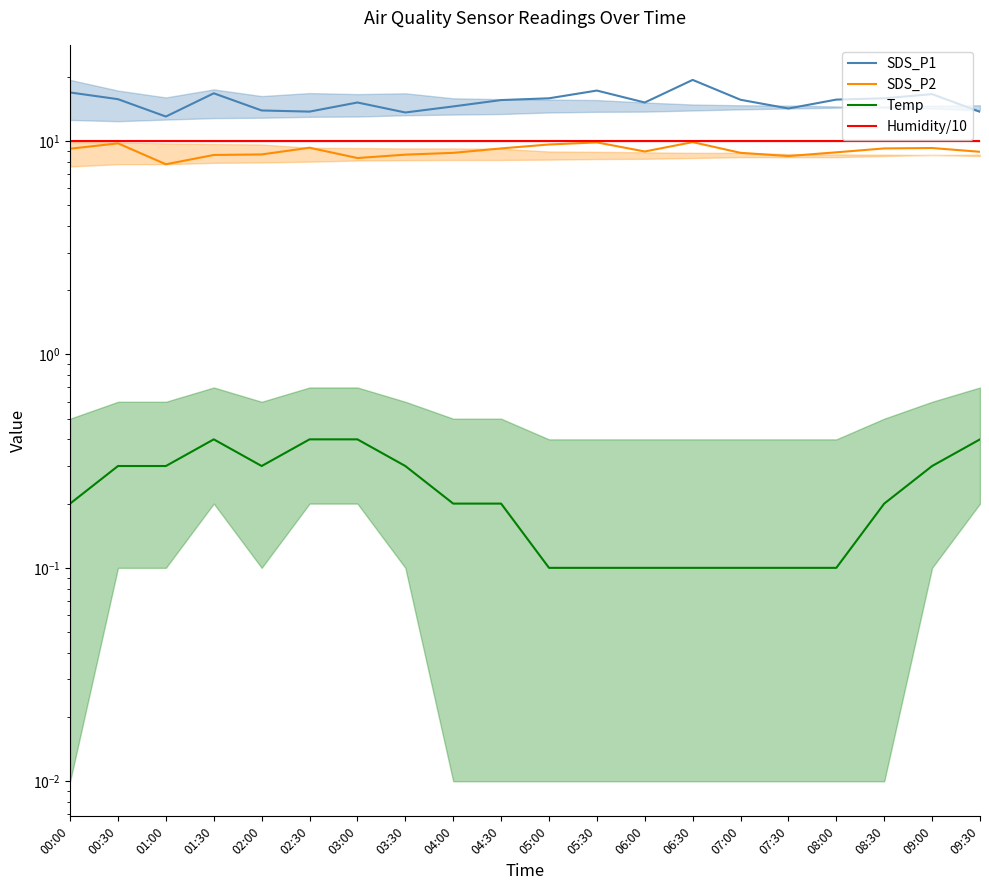

True or false: Temp and SDS_P2 cross at least once.

False